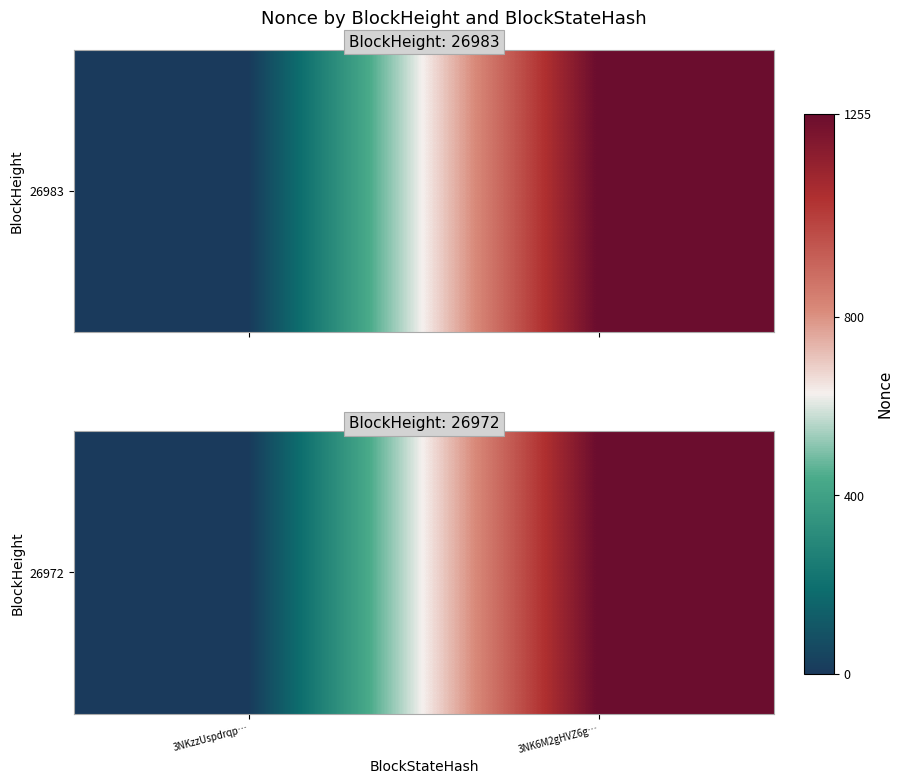

How many values are between 0 and 1255?

2